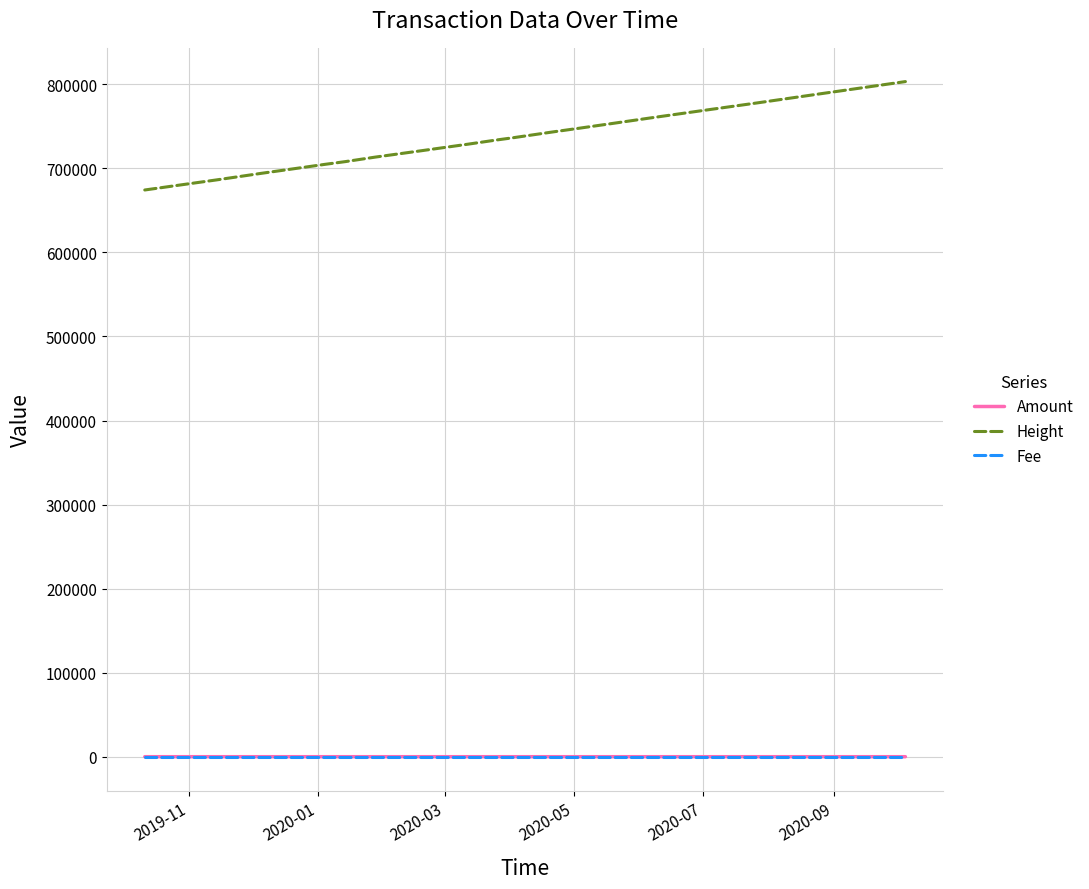

True or false: Height and Fee cross at least once.

False